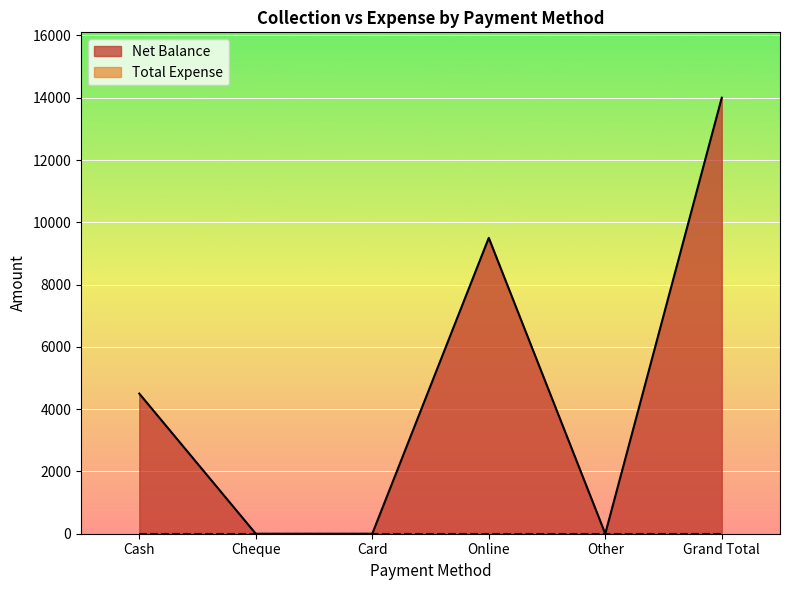

List the labels in order of value, smallest first.

Cheque, Card, Other, Cash, Online, Grand Total